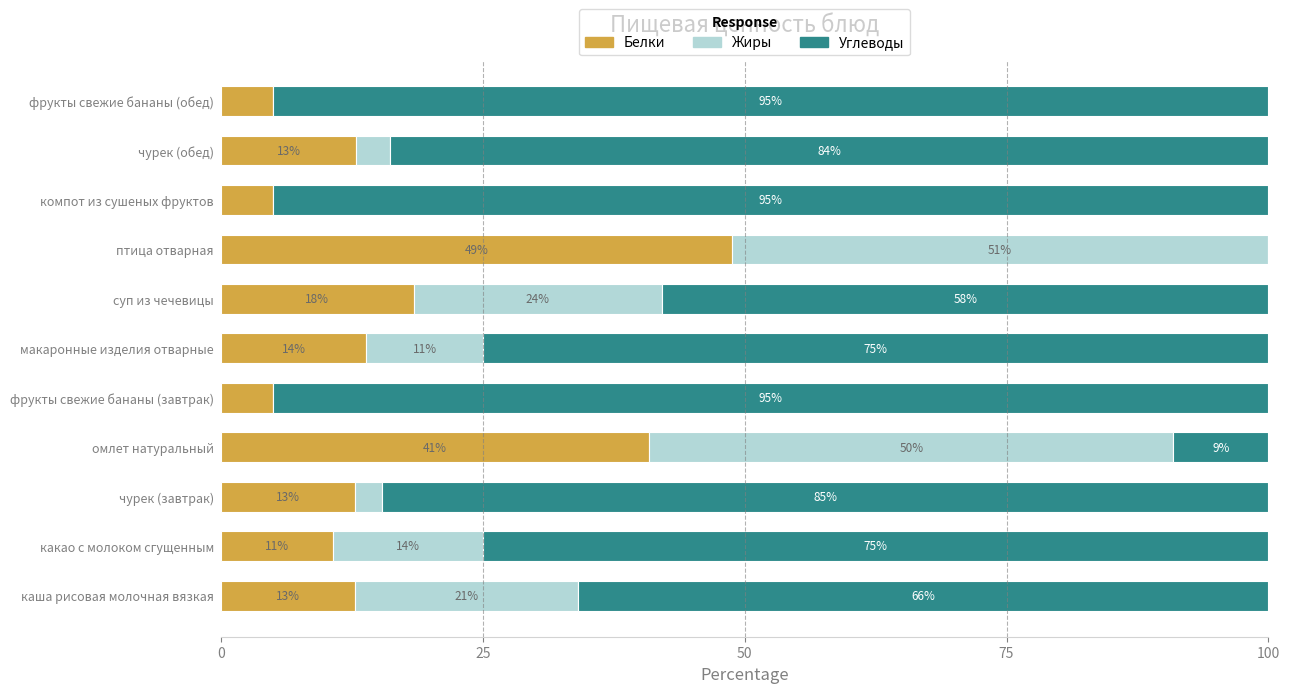

True or false: Белки has a value of 25.3 at омлет натуральный.

False